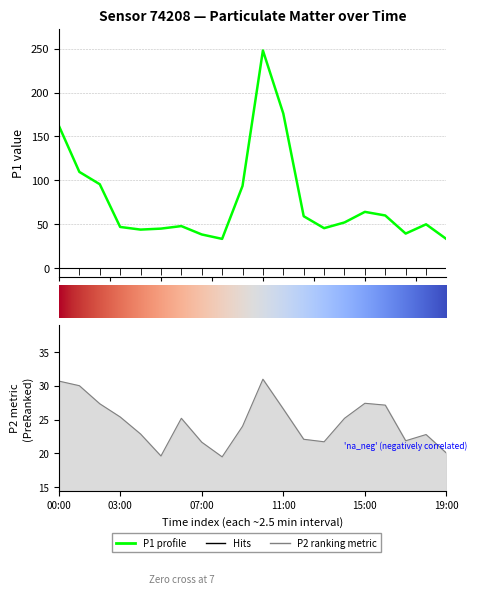

Reading left to right, extract all data points from this chart.

P1: 161.9	109.7	95.7	47.0	44.0	45.1	48.0	38.5	33.5	93.7	247.9	176.1	59.2	45.6	52.2	64.2	60.1	39.5	50.0	33.3
P2: 30.7	30.0	27.4	25.4	22.9	19.6	25.2	21.7	19.5	24.0	31.0	26.6	22.1	21.7	25.2	27.4	27.1	21.9	22.8	20.1